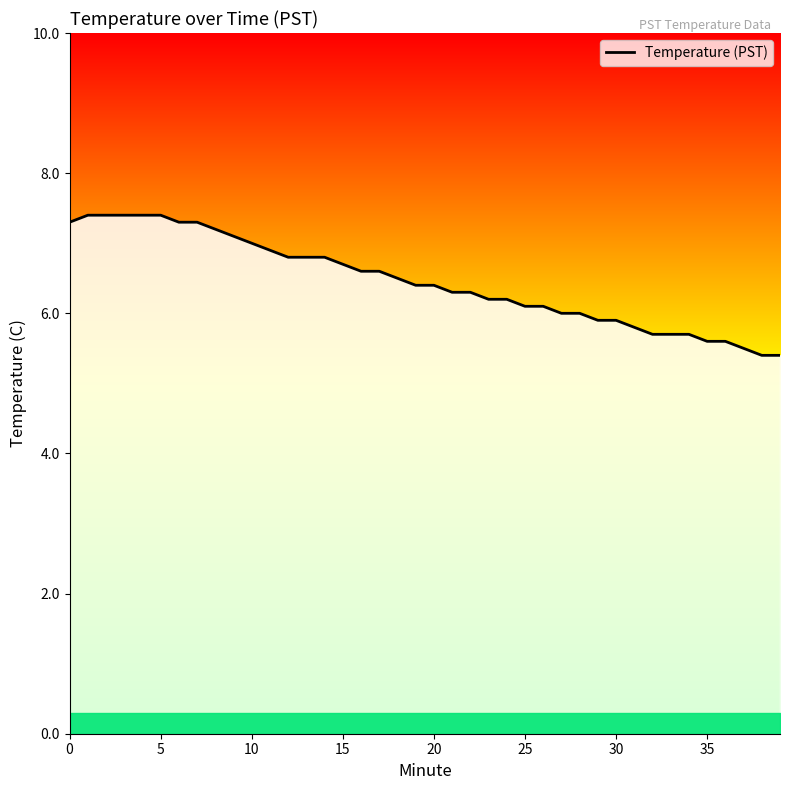

What is the greatest value displayed?

7.4